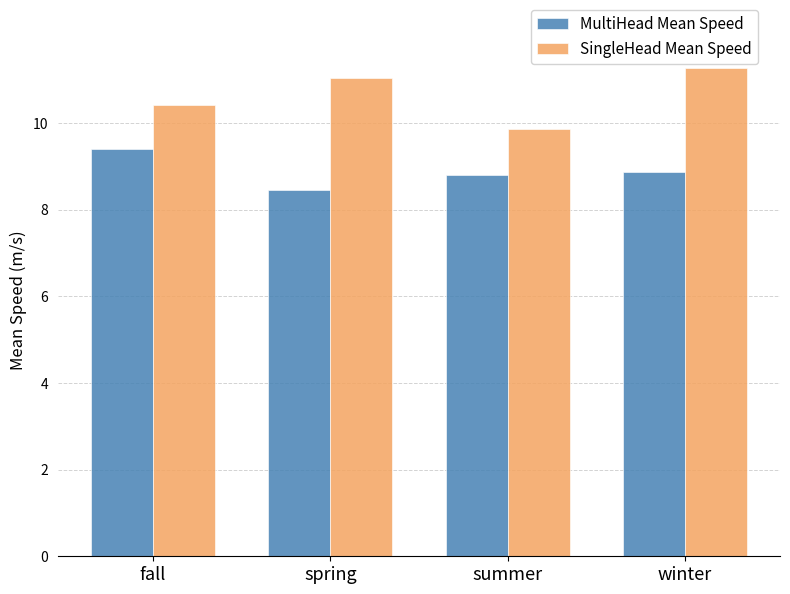

What are all the series names shown in the legend?

MultiHead Mean Speed, SingleHead Mean Speed